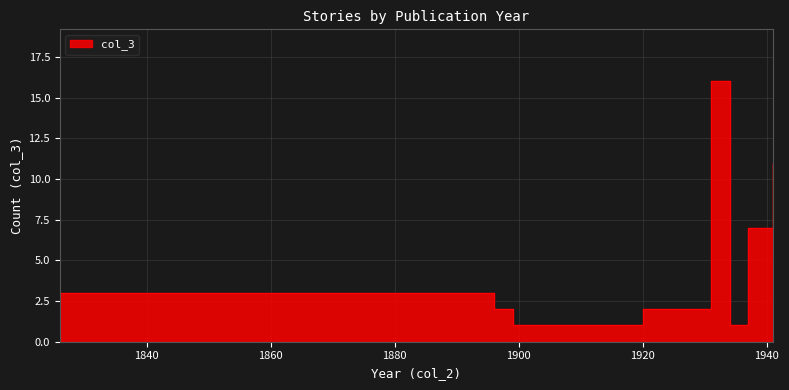

How many interior local valleys (lower than both neighbors) does the data have?

2